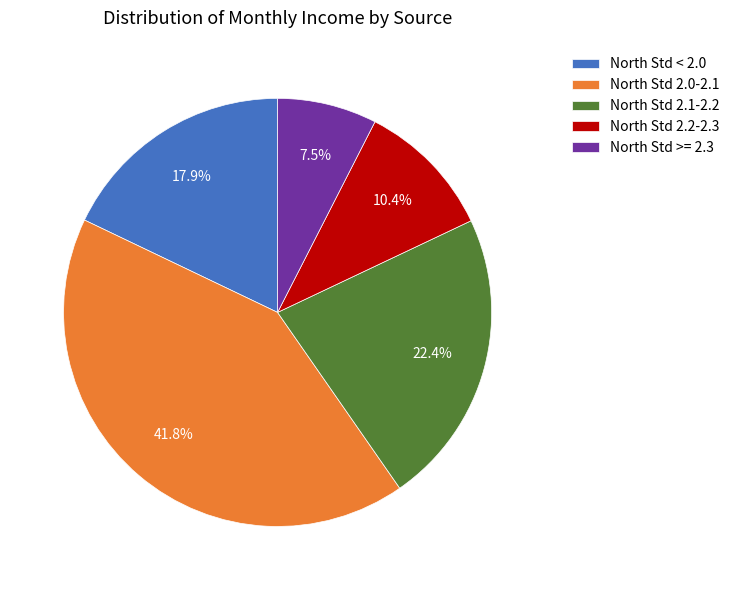

Count the number of slices in the pie.

5